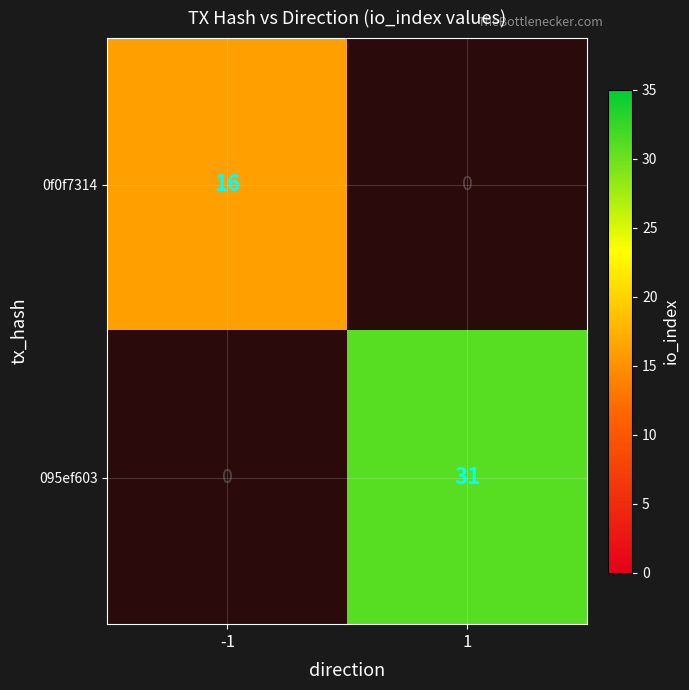

What is the difference between the maximum and minimum values in the 095ef603 series?

31